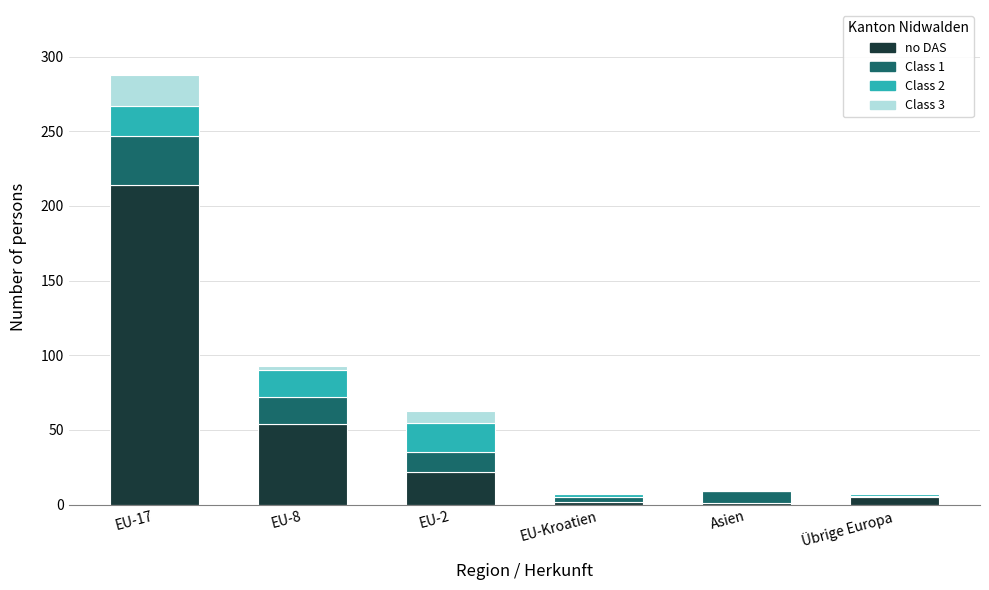

At which category is the sum across all series the highest?

EU-17